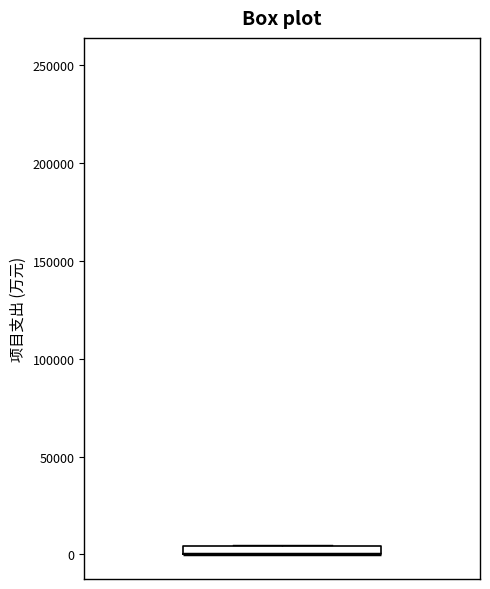

Where is the upper edge of the box on the y-axis? The values are not printed on the chart, so give them approximately, as read against the axis.

5000